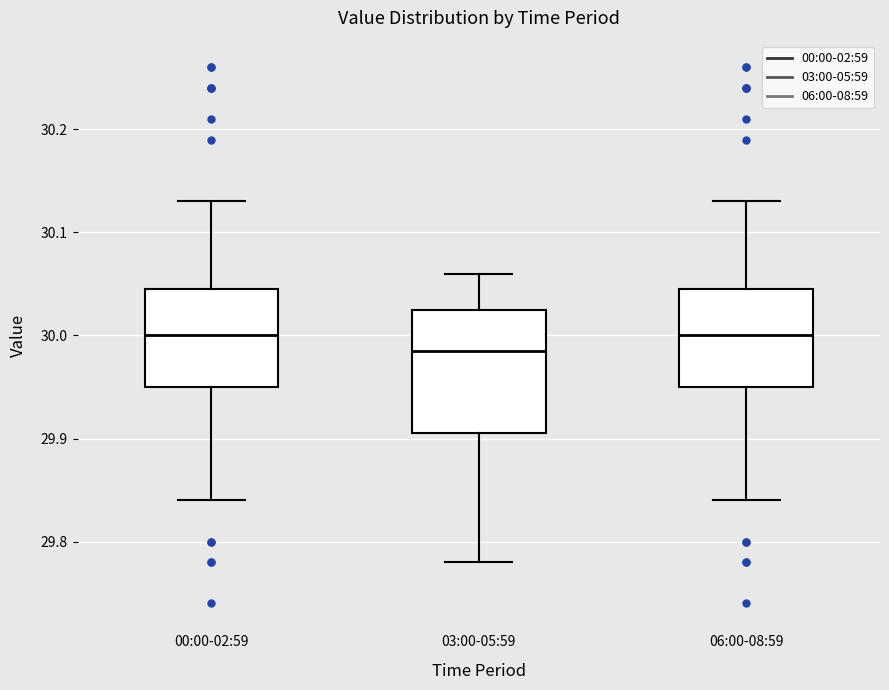

Reading left to right, transcribe this box plot: for each box, give where its median line is, the range the box spans, and where its two whiskers end, as read against the y-axis. The values are not printed on the chart, so give them approximately, as read against the axis.

00:00-02:59: median 30.00, box 29.95 to 30.05, whiskers 29.84 to 30.13
03:00-05:59: median 29.99, box 29.91 to 30.03, whiskers 29.78 to 30.06
06:00-08:59: median 30.00, box 29.95 to 30.05, whiskers 29.84 to 30.13